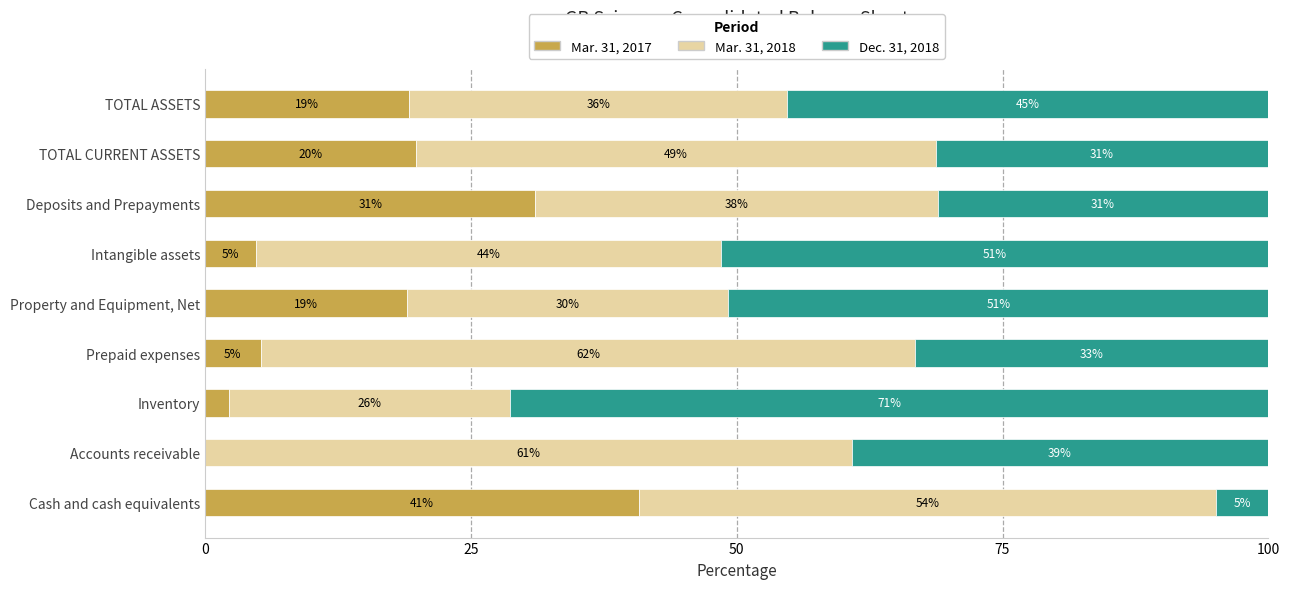

How many series are shown in this chart?

3